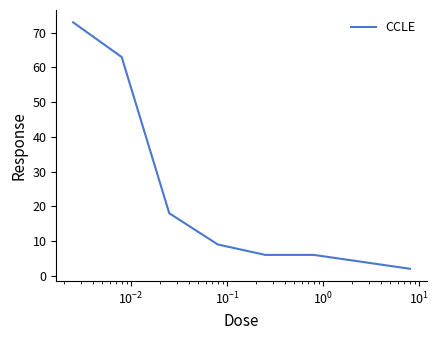

What is the difference between the second highest and second lowest values?

59